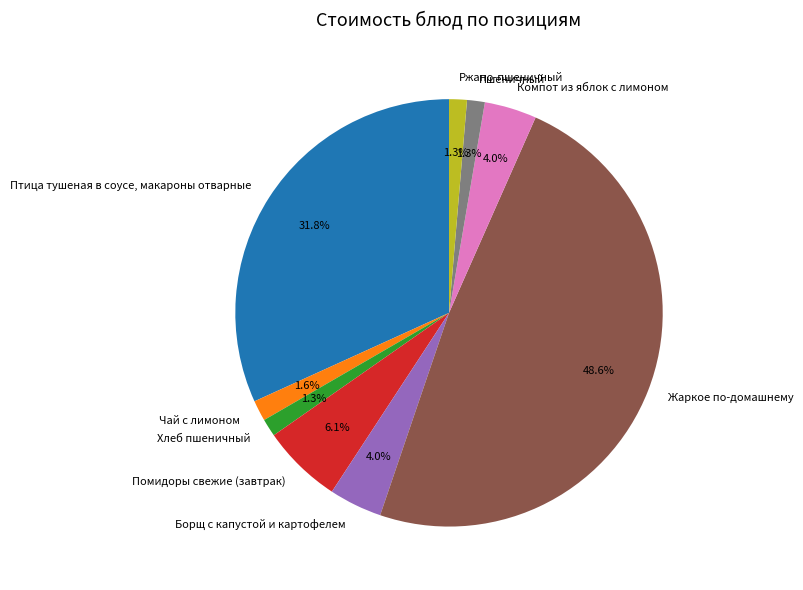

Which category has the biggest portion of the pie?

Жаркое по-домашнему